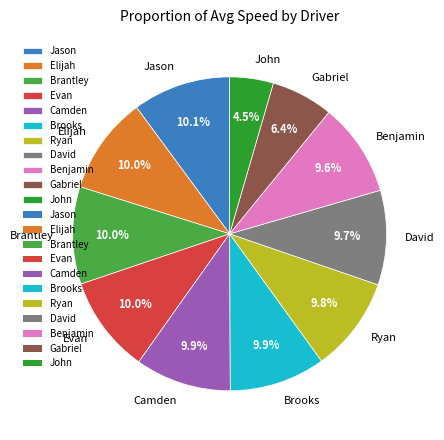

Which slice is the smallest?

John